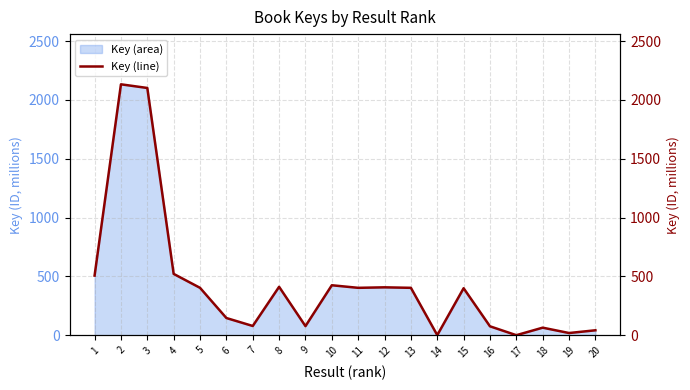

What value does the data have at 17?

1.1